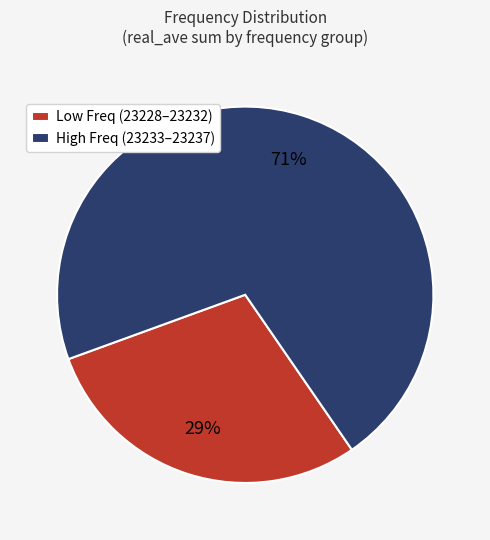

How many segments does this pie chart have?

2